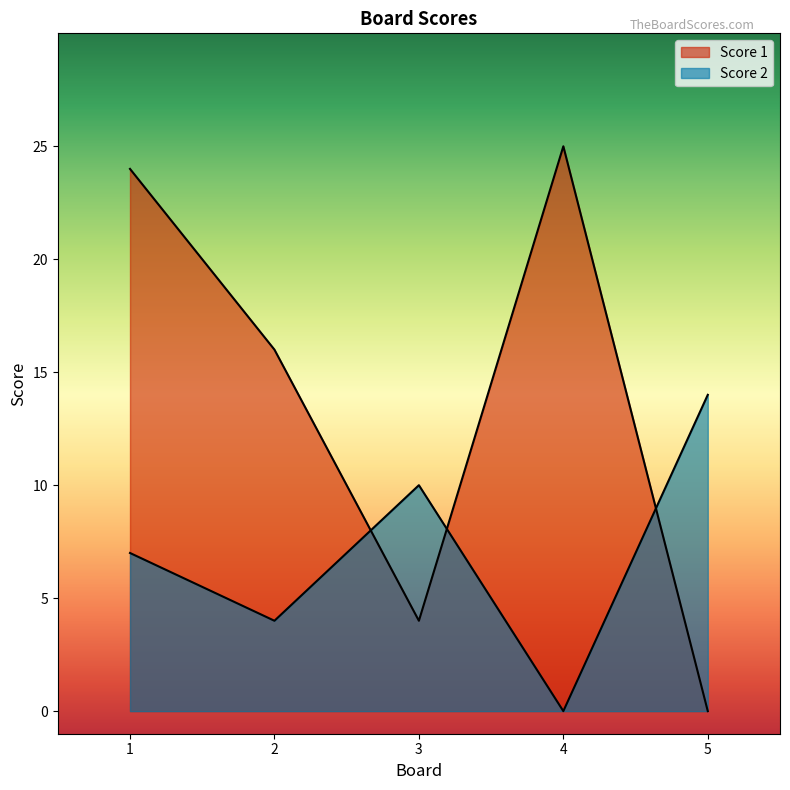

How many distinct data groups are displayed?

2